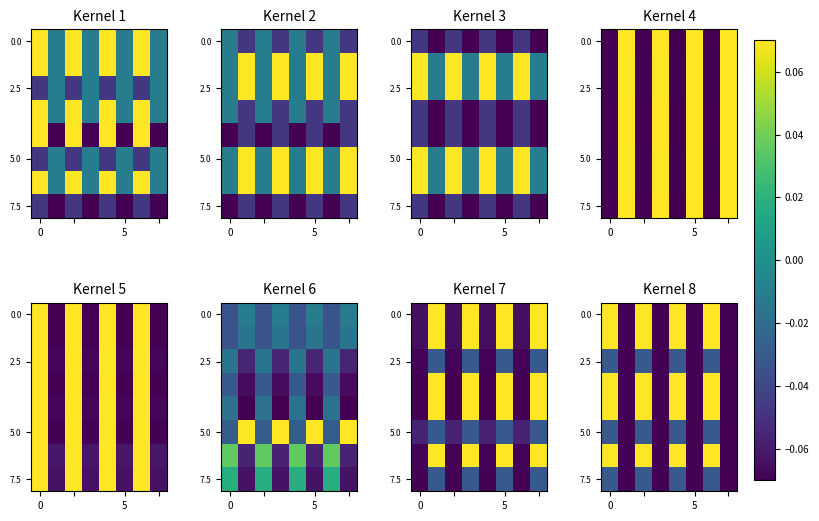

Which has a higher value, 7 or 3?

7